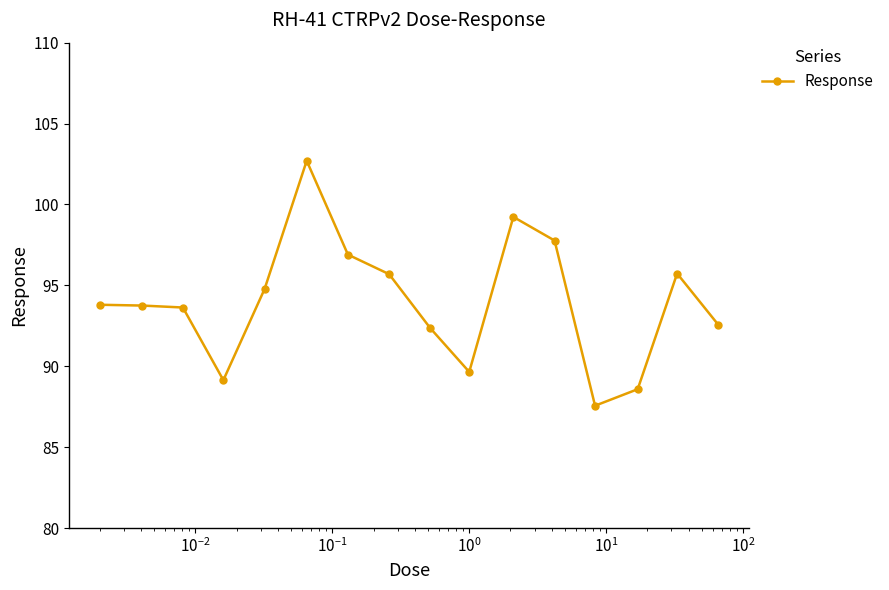

What is the value of the 15th point from the left?

95.7